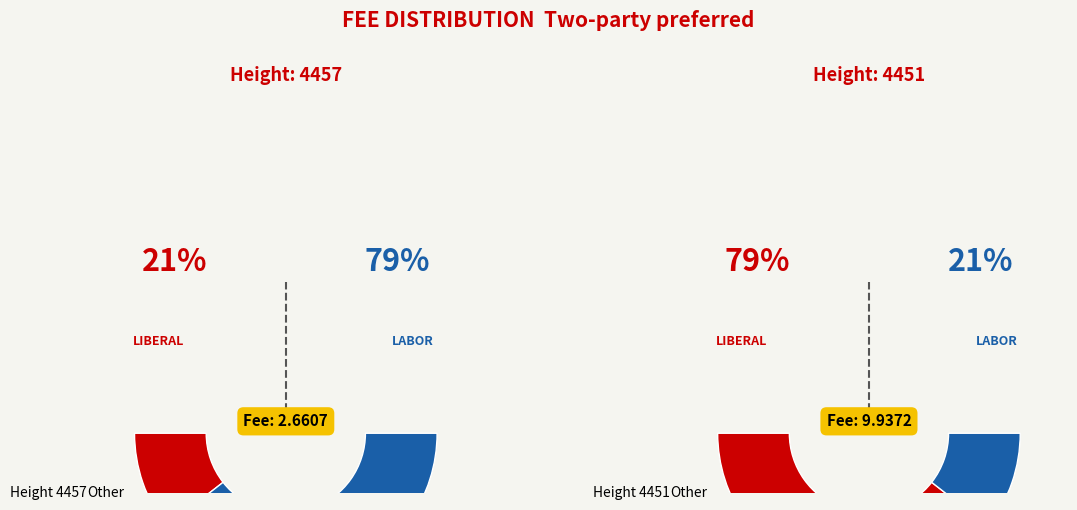

Count the number of slices in the pie.

2